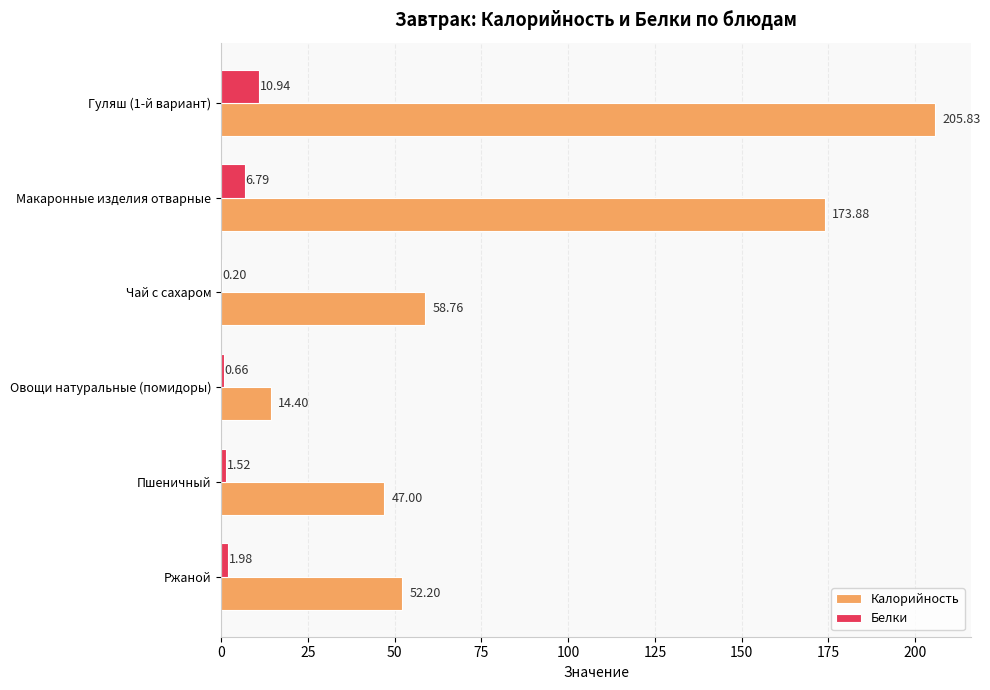

What is the sum of the Белки values at Ржаной and Гуляш (1-й вариант)?

12.9